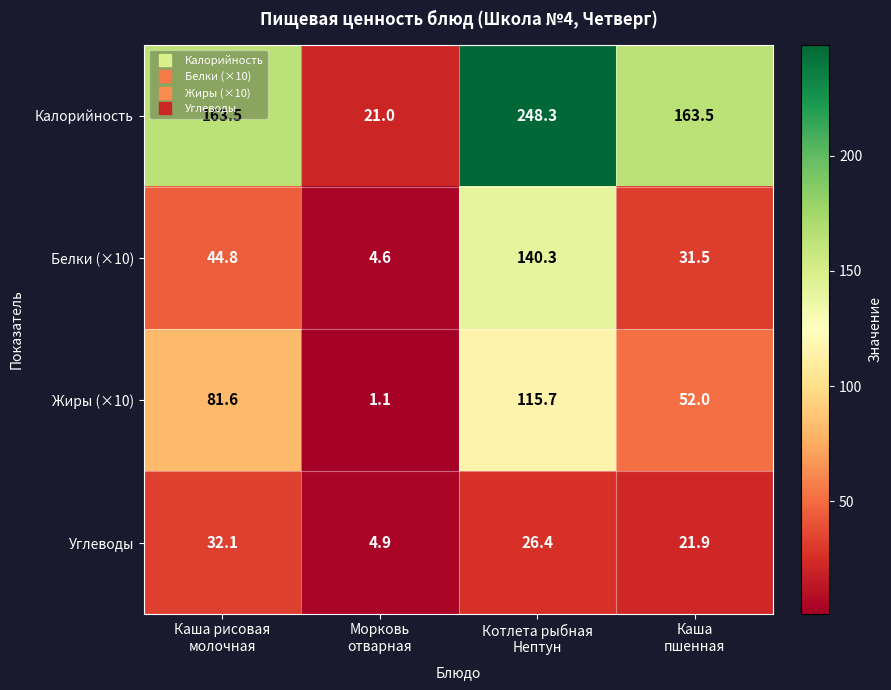

What is the difference between the maximum and minimum values in the Жиры (×10) series?

114.6